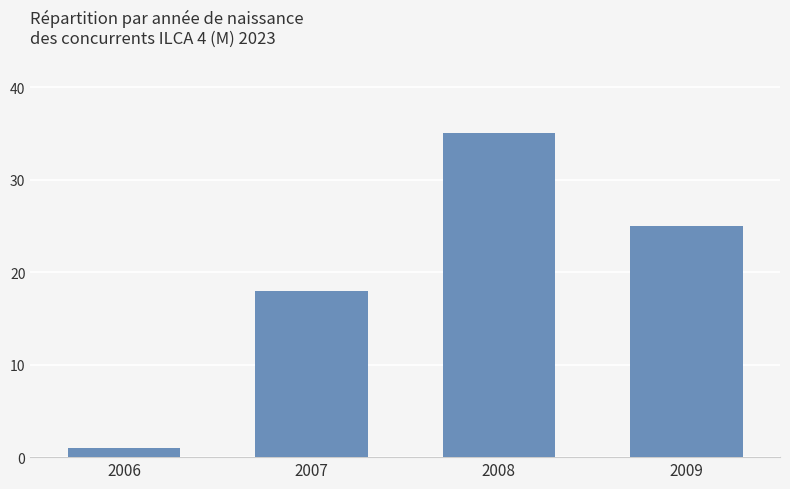

The chart shows a value of 18 at 2007. True or false?

True